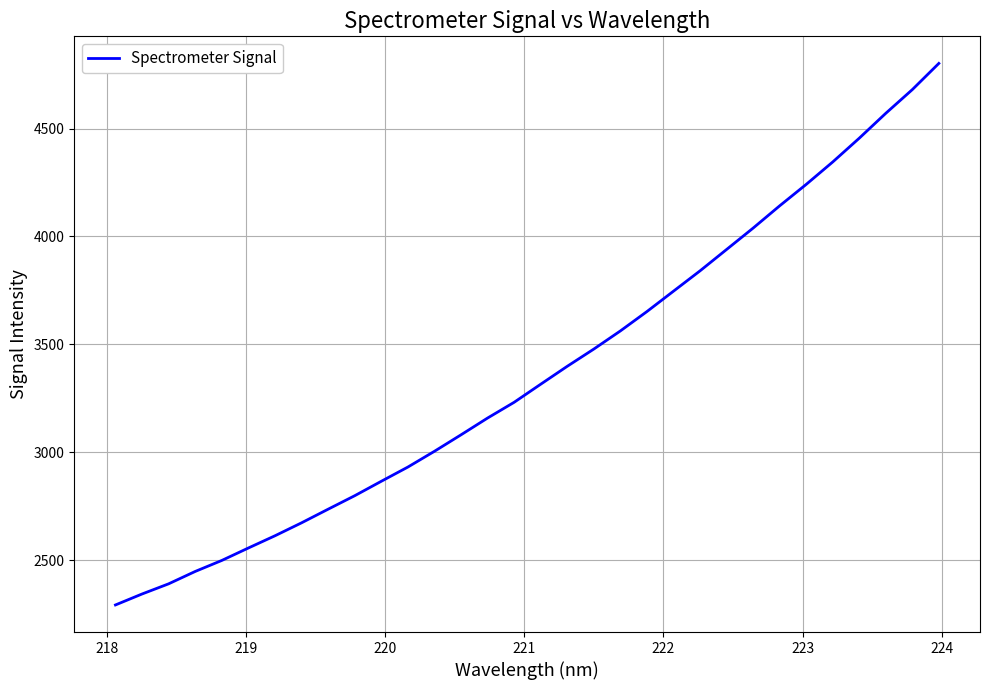

What is the smallest value displayed?

2291.8